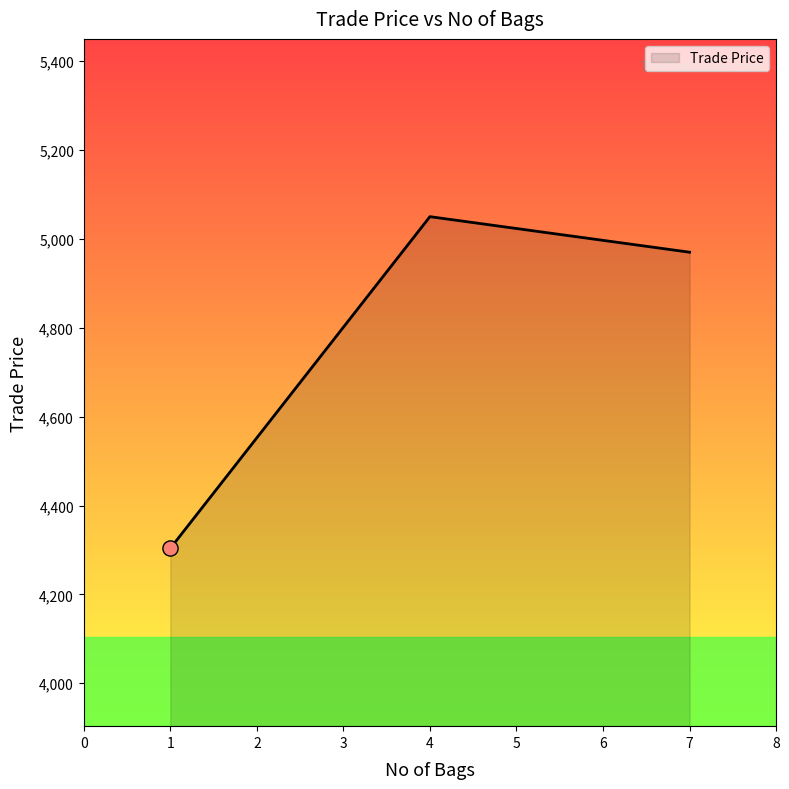

Between 7 and 4, which is larger?

4